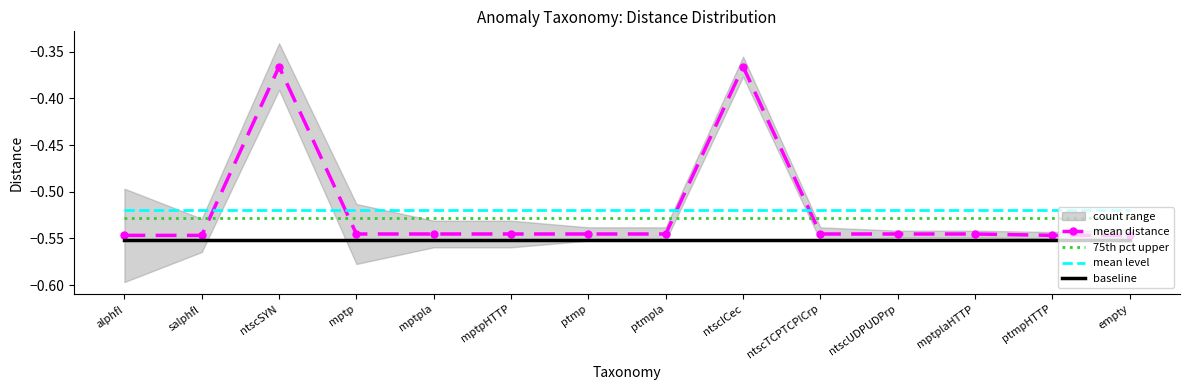

Which series has the largest range (max minus min)?

mean distance